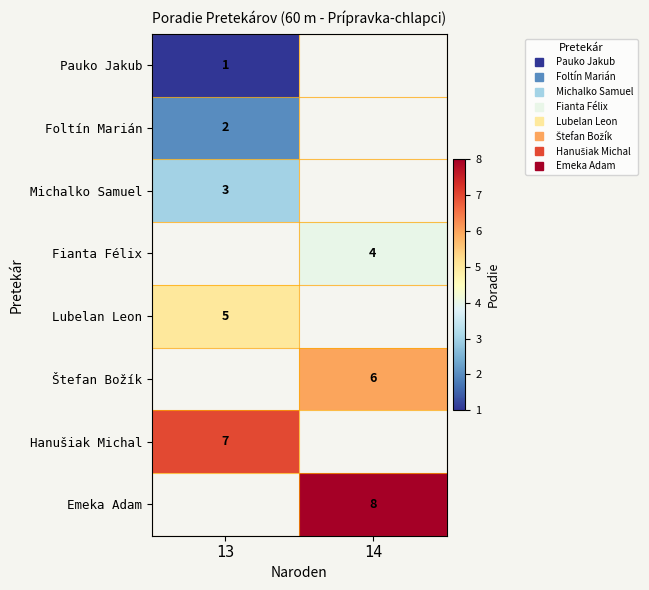

True or false: Michalko Samuel has a value of 3.0 at 13.

True